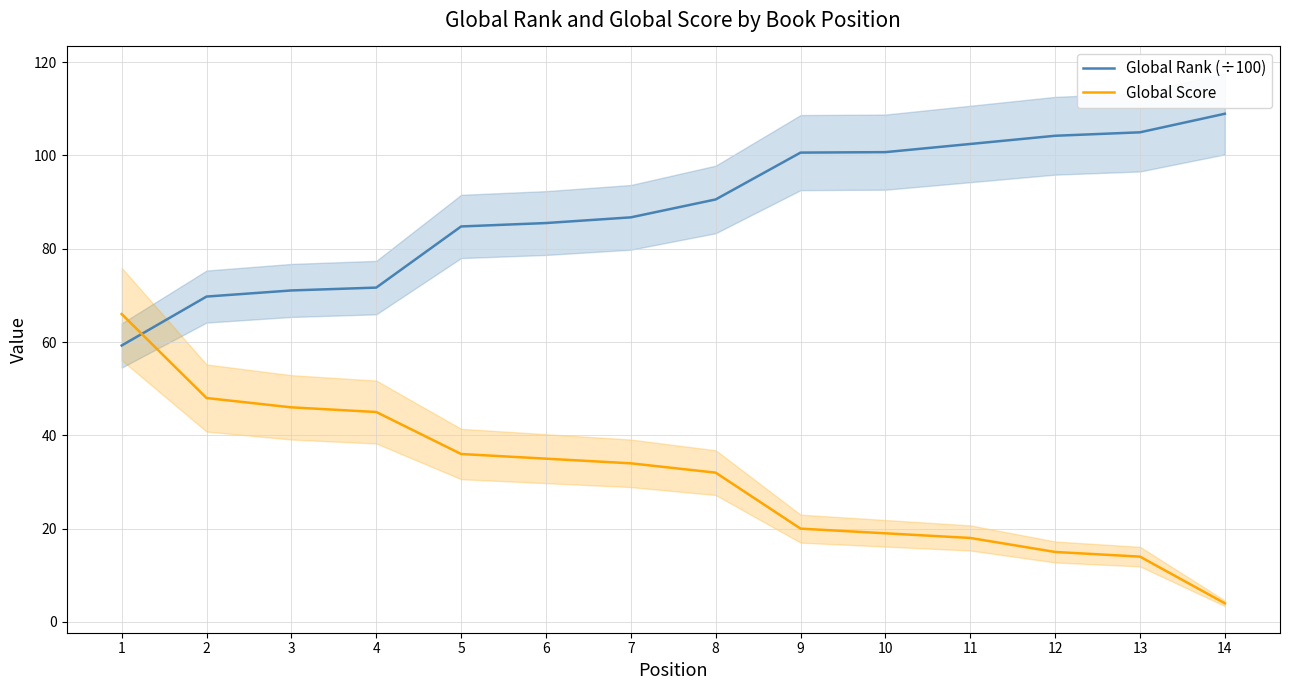

How many lines are shown in the chart?

2